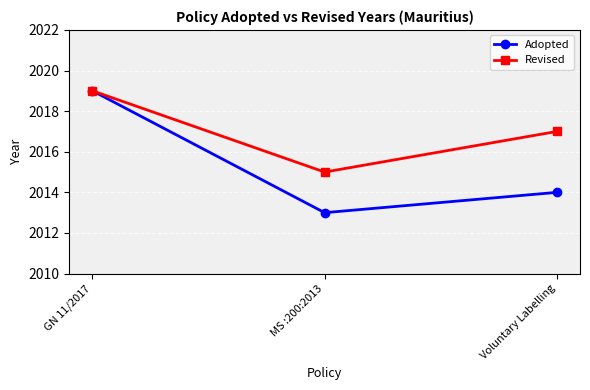

At which label does Adopted first exceed 2014?

GN 11/2017